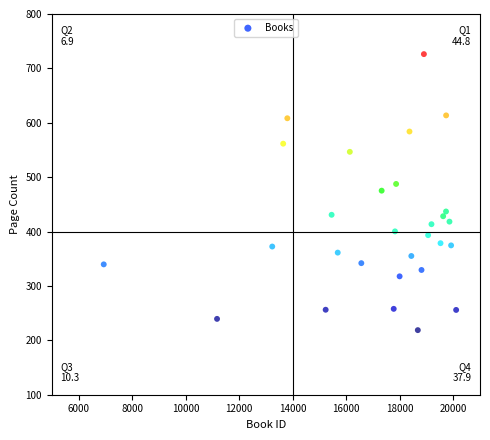

What is the range of X values (max minus min)?

13167.1